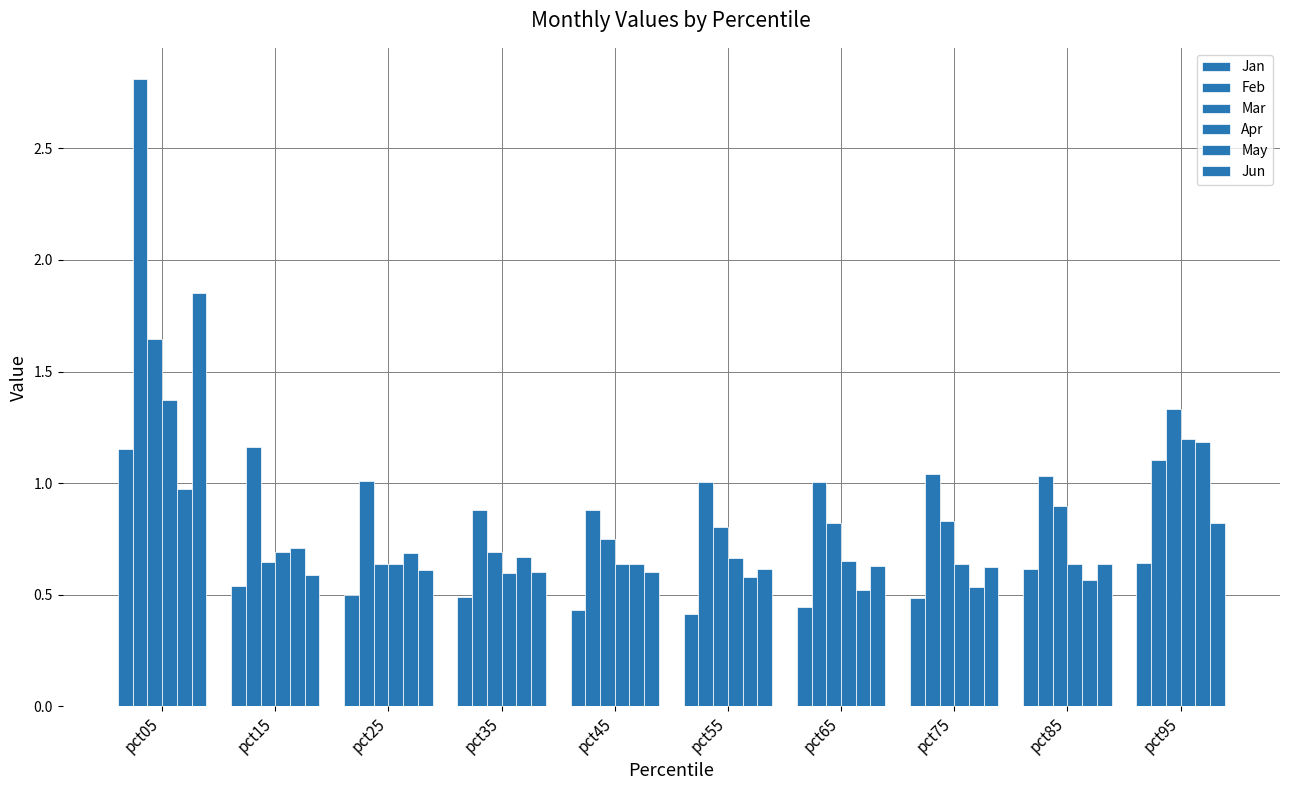

How many Jan values are between 0 and 1?

9